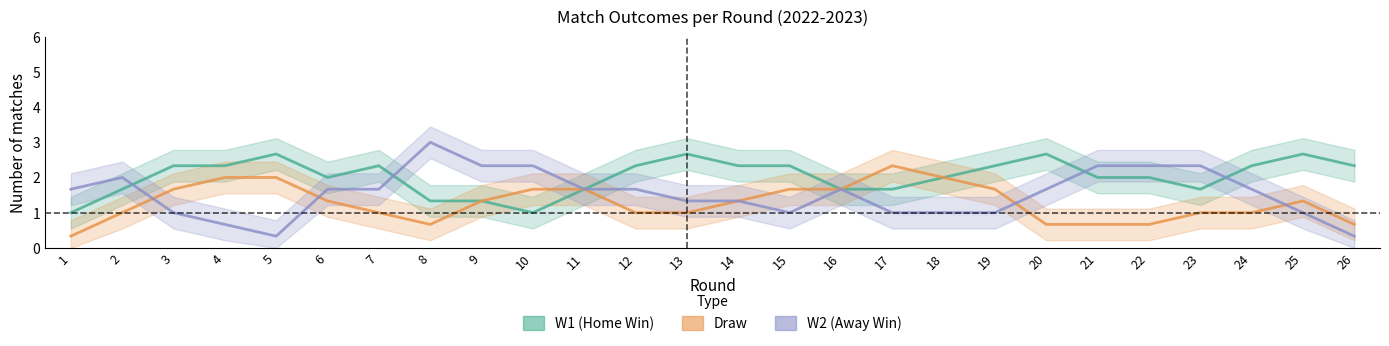

What are all the series names shown in the legend?

W1, DRAW, W2